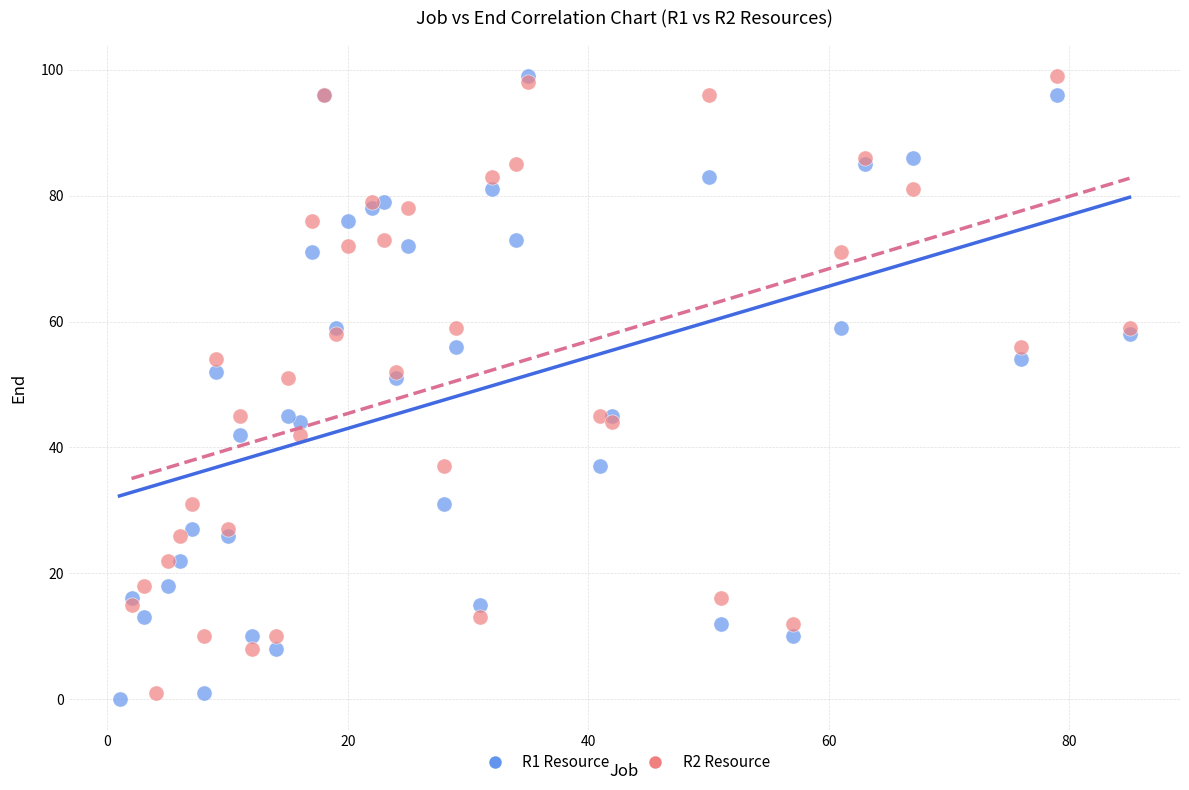

What are all the series names shown in the legend?

R1 Resource, R2 Resource